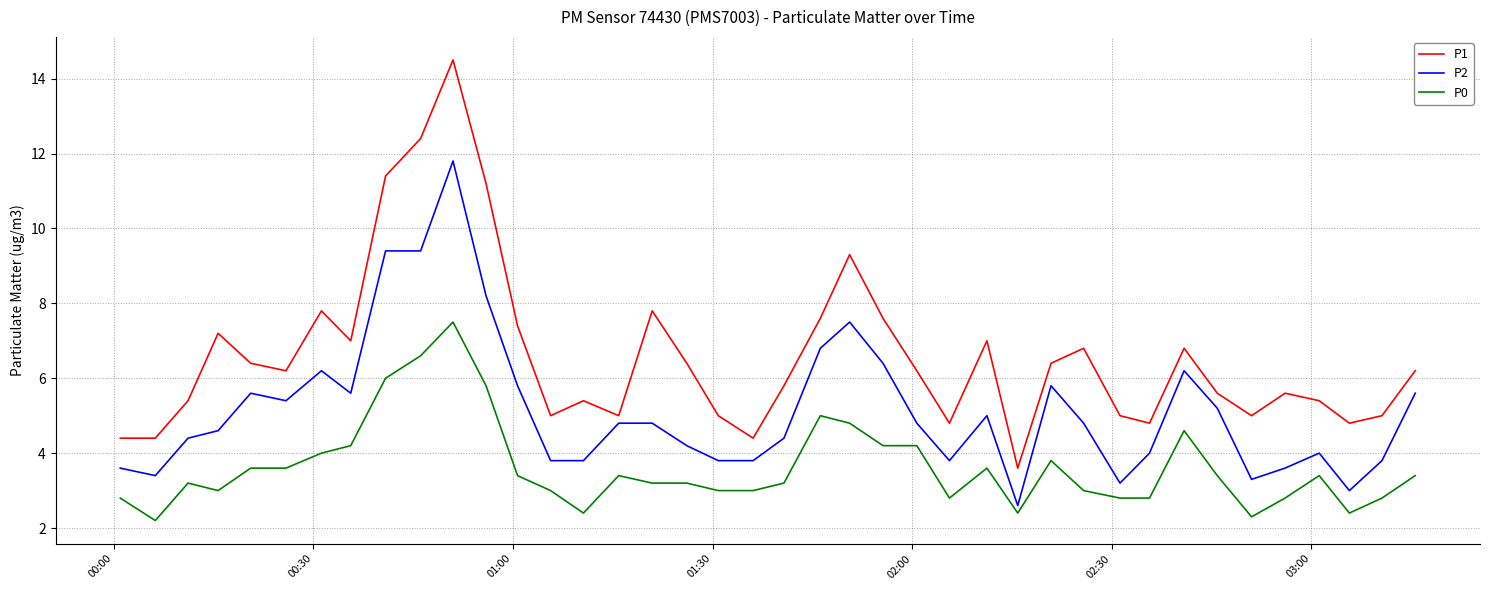

What is the maximum value for P0?

7.5